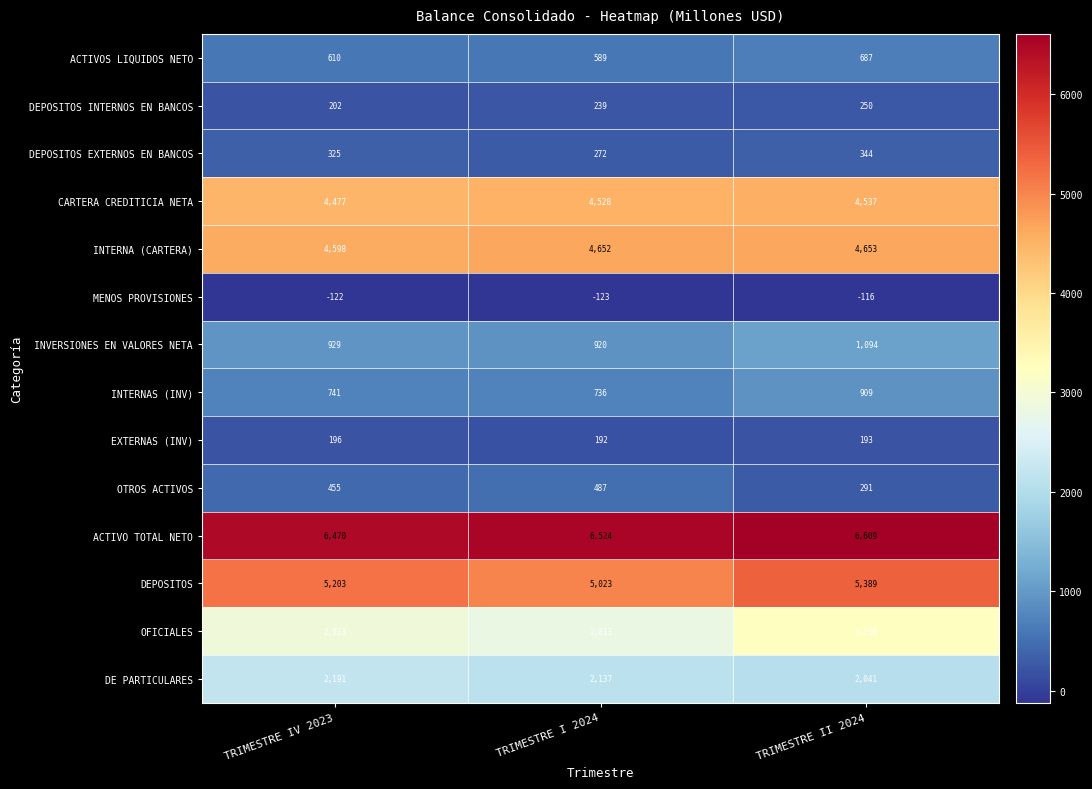

At how many categories does at least one series exceed 6116?

3